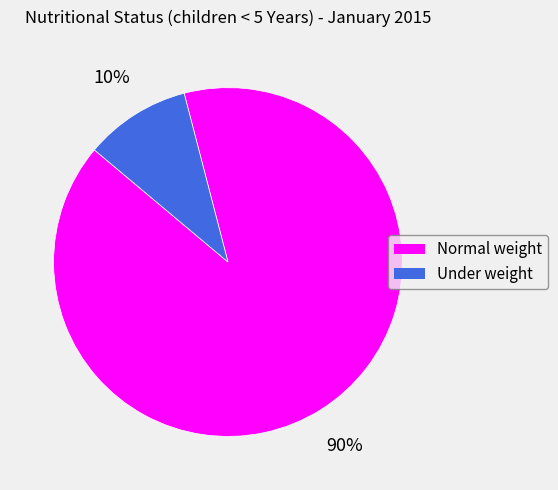

To the nearest percent, what is the average slice percentage?

50%